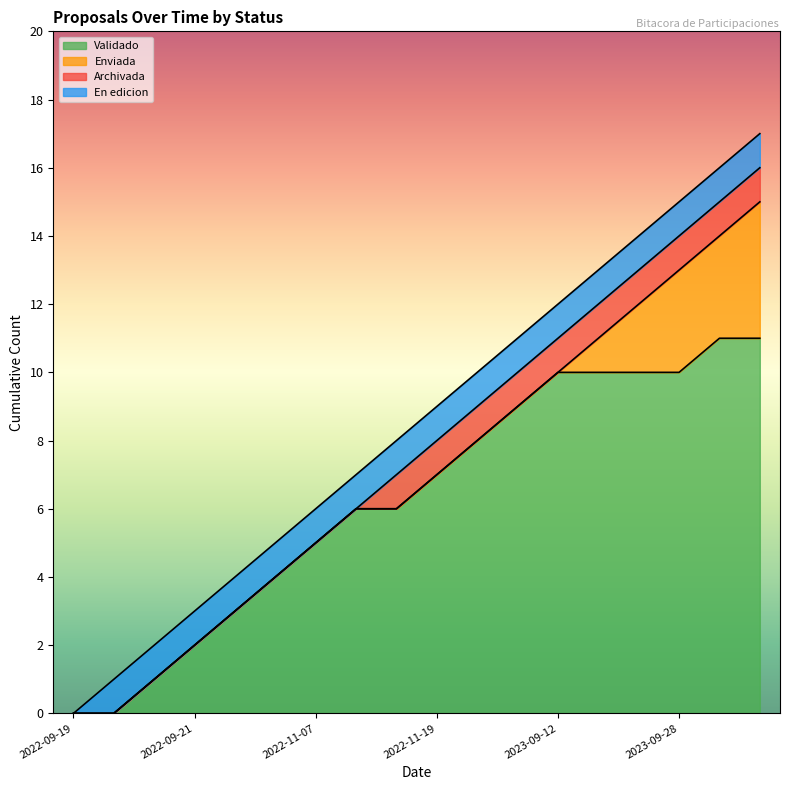

True or false: Validado has a value of 2 at 2022-11-19.

False